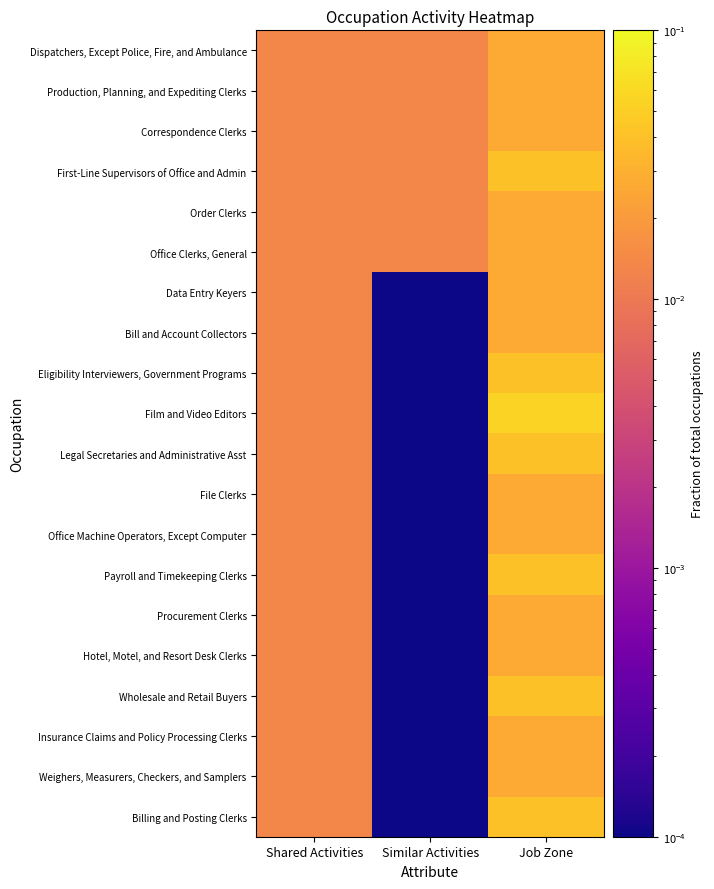

At how many categories does at least one series exceed 0?

3